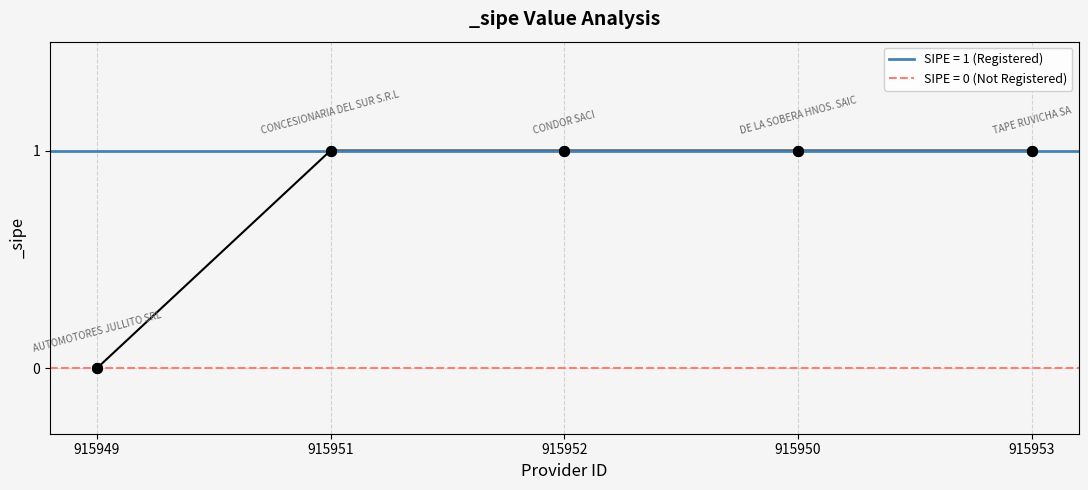

Which has a higher value, 915951 or 915950?

915951